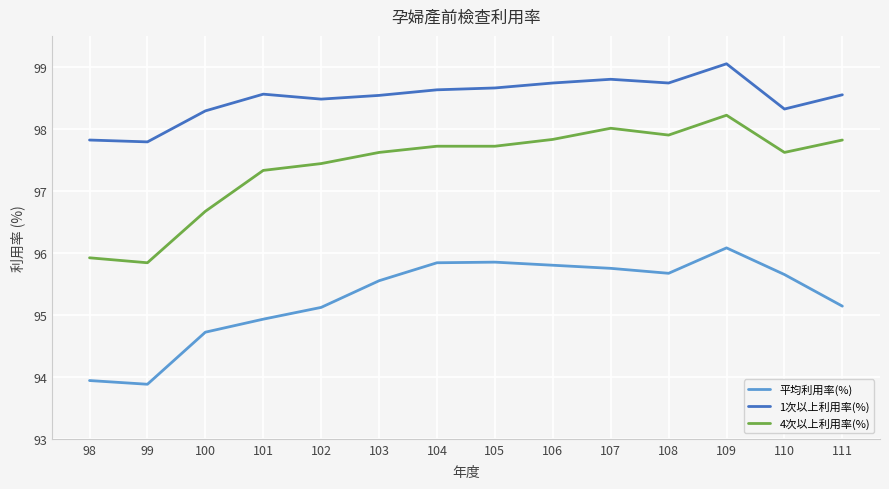

Rank the series at 101 from highest to lowest value.

1次以上利用率(%), 4次以上利用率(%), 平均利用率(%)